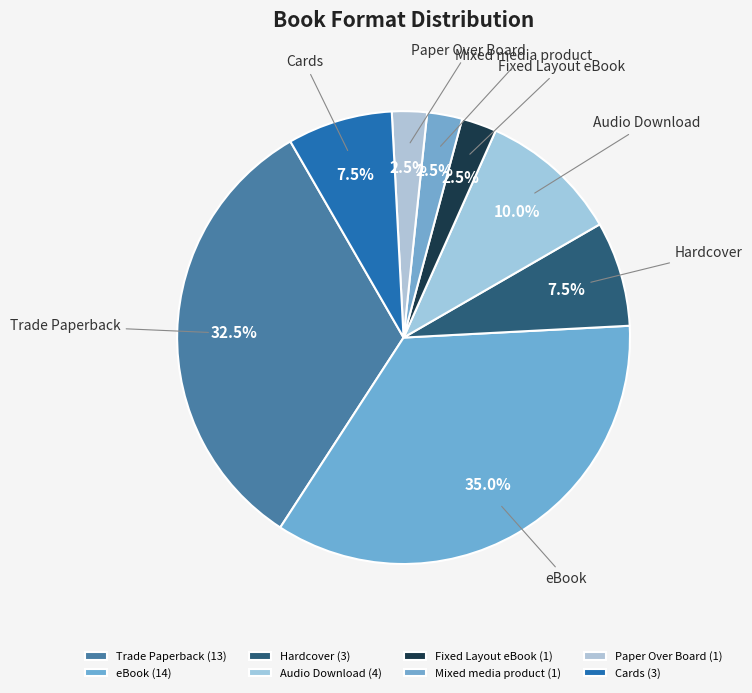

Count the number of slices in the pie.

8